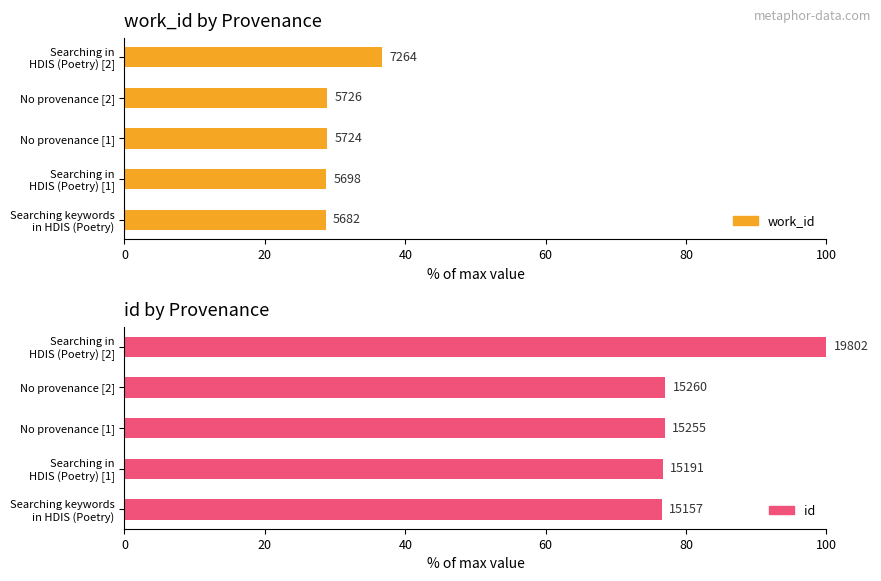

Rank the series at No provenance [2] from lowest to highest value.

work_id, id